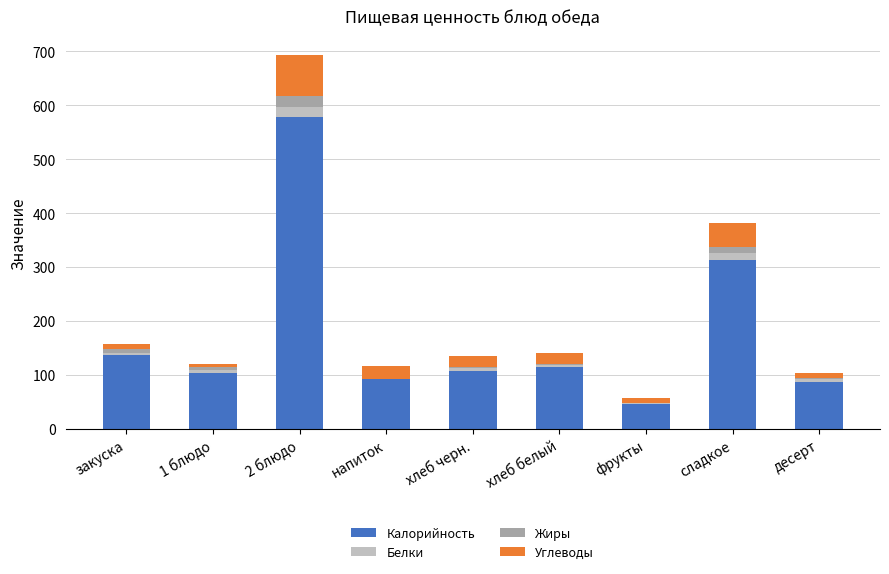

The value of Калорийность at 1 блюдо is 103.0. True or false?

True